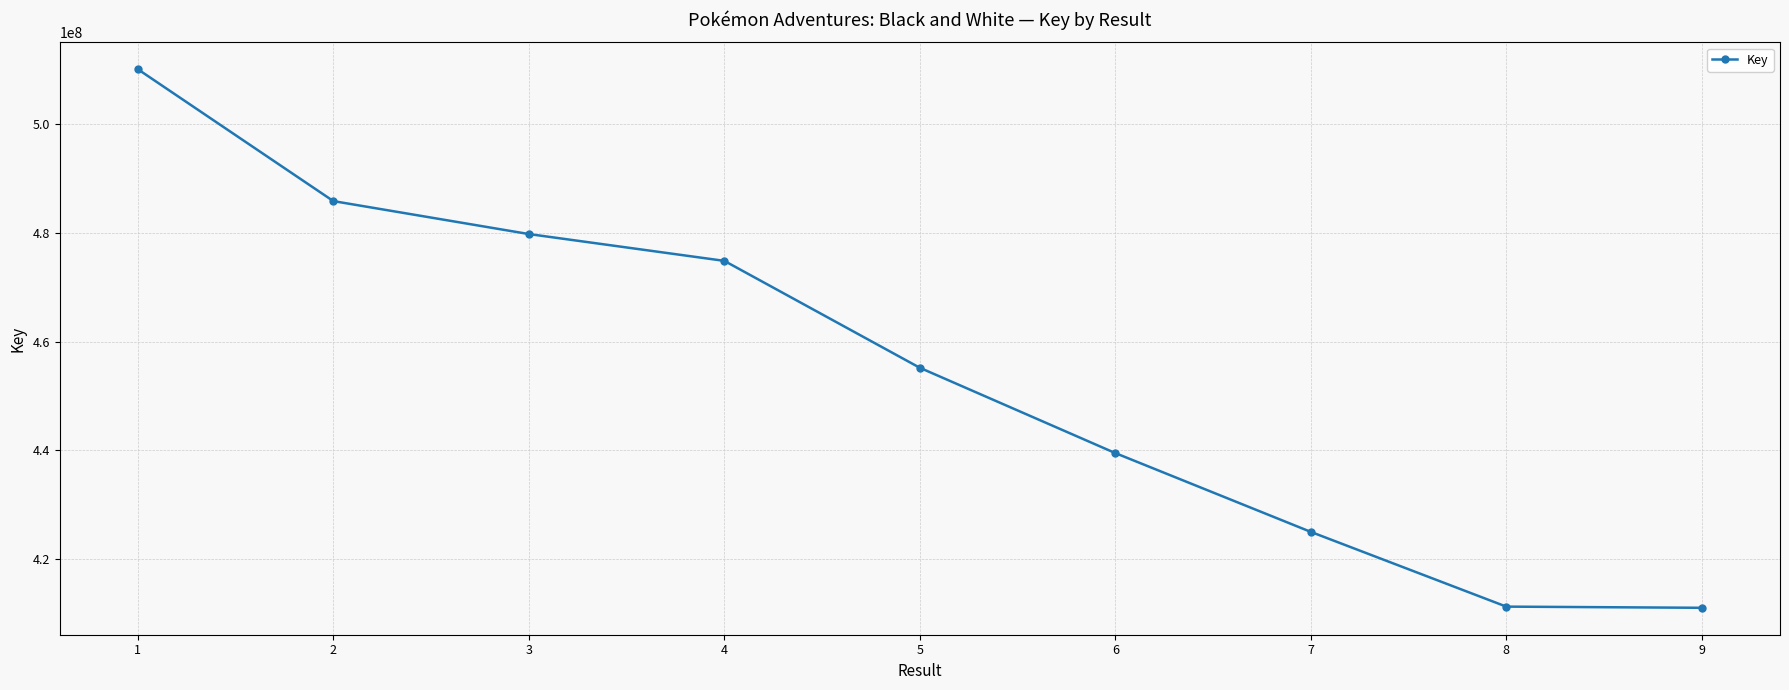

What is the sum of the values at 3 and 8?

891035458